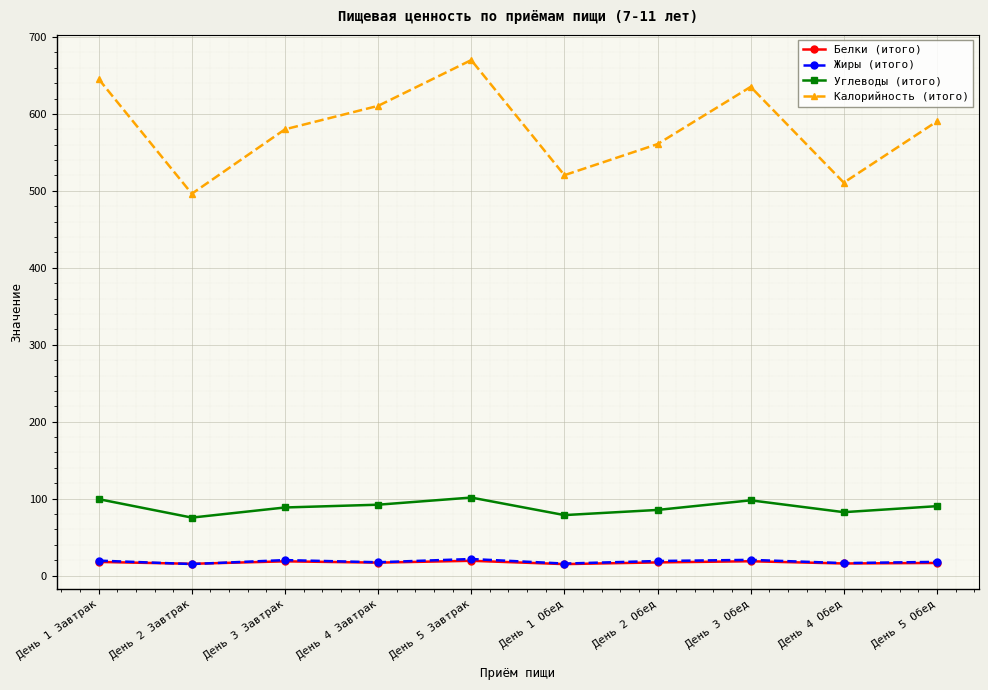

How many values in the Углеводы (итого) series exceed 90?

5